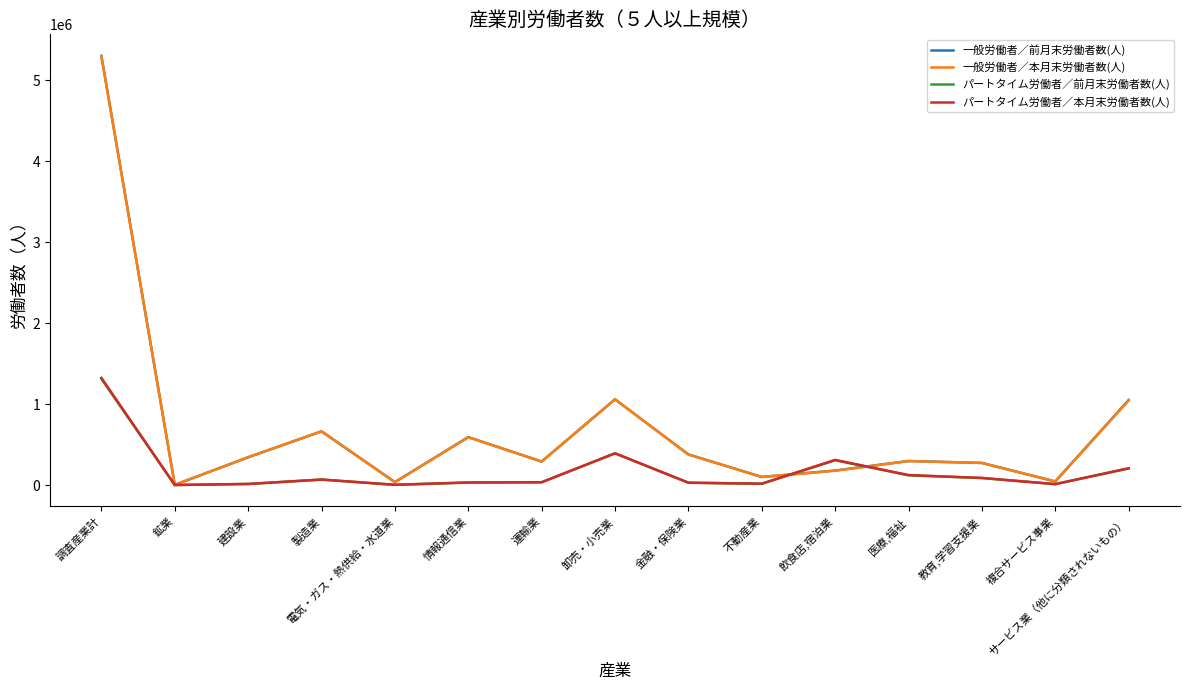

The 一般労働者／本月末労働者数(人) series shows 2631663 at 調査産業計. True or false?

False